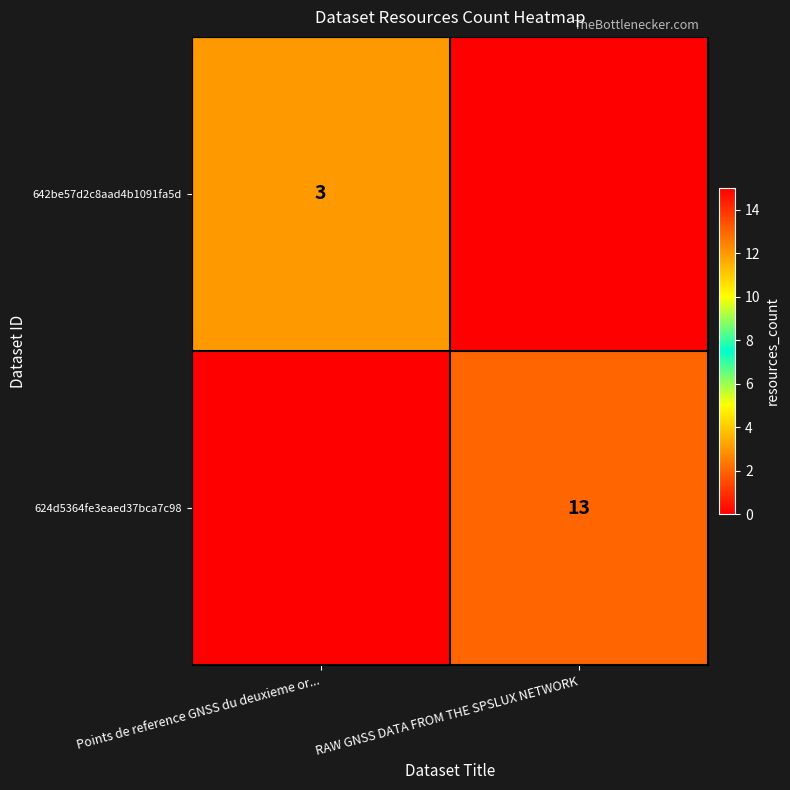

Is the value of 642be57d2c8aad4b1091fa5d at Points de reference GNSS du deuxieme or... greater than the value of 624d5364fe3eaed37bca7c98 at RAW GNSS DATA FROM THE SPSLUX NETWORK?

No